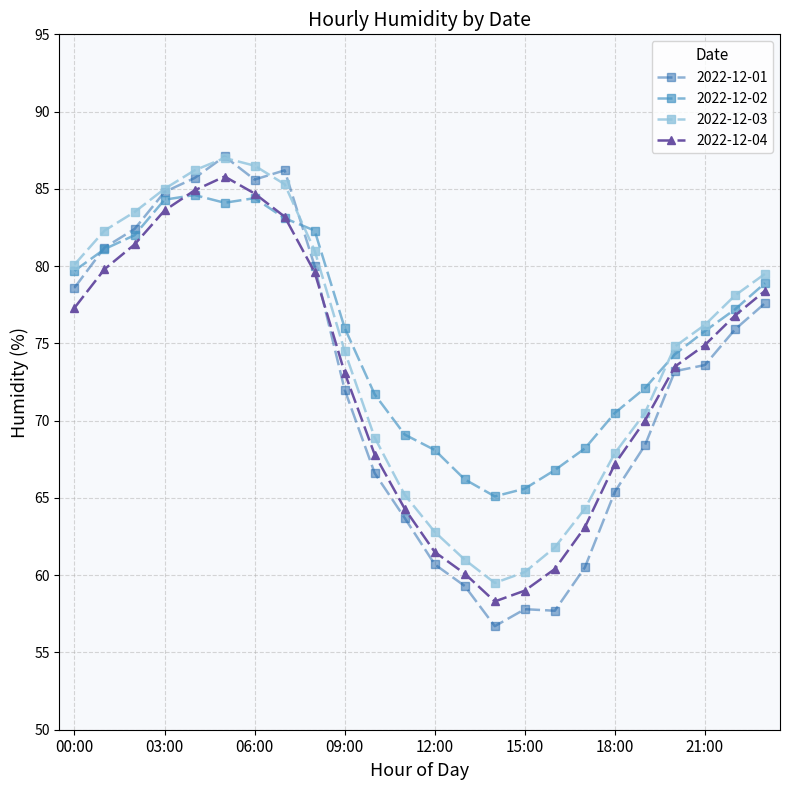

What is the maximum value shown in the chart?

87.1